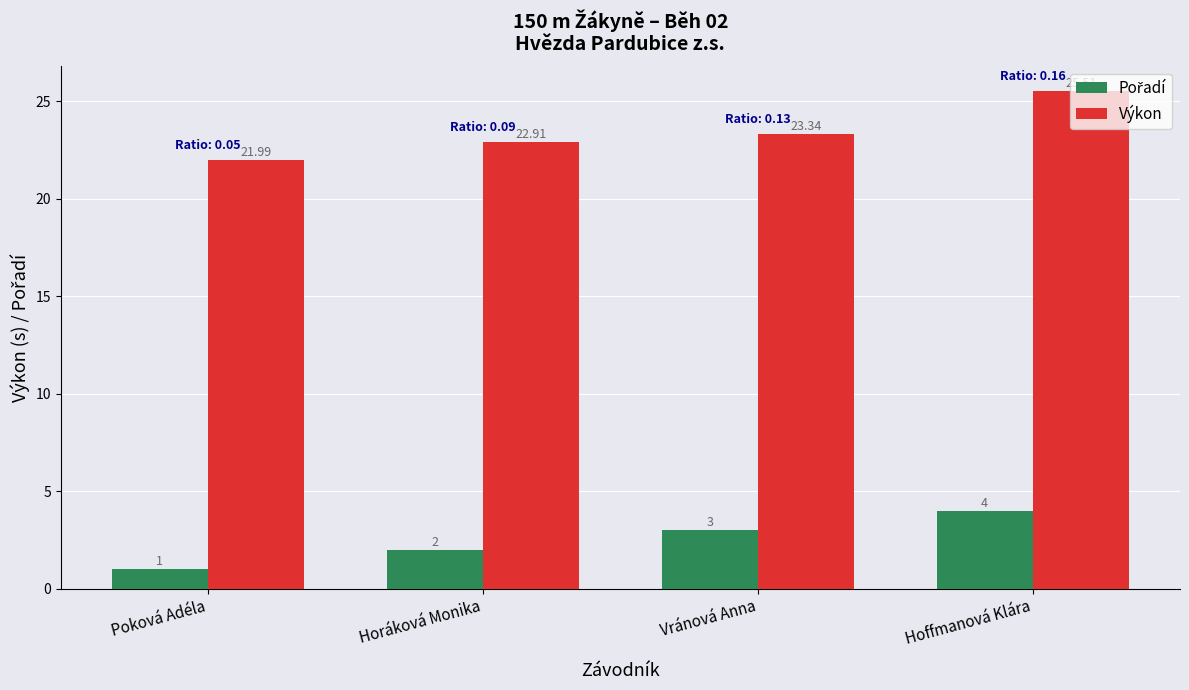

Count the number of categories in the chart.

4